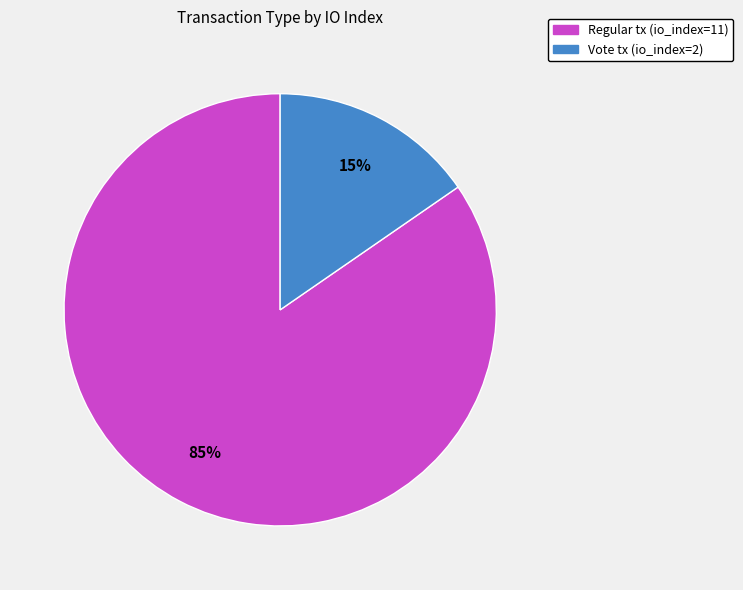

To the nearest percent, what is the average slice percentage?

50%